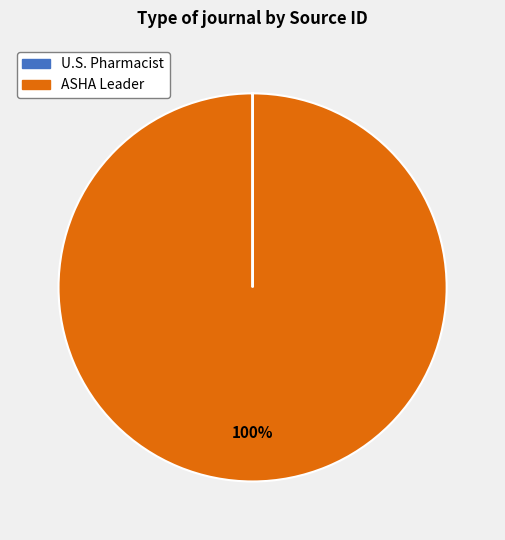

What percentage is the ASHA Leader slice, to the nearest percent?

100%